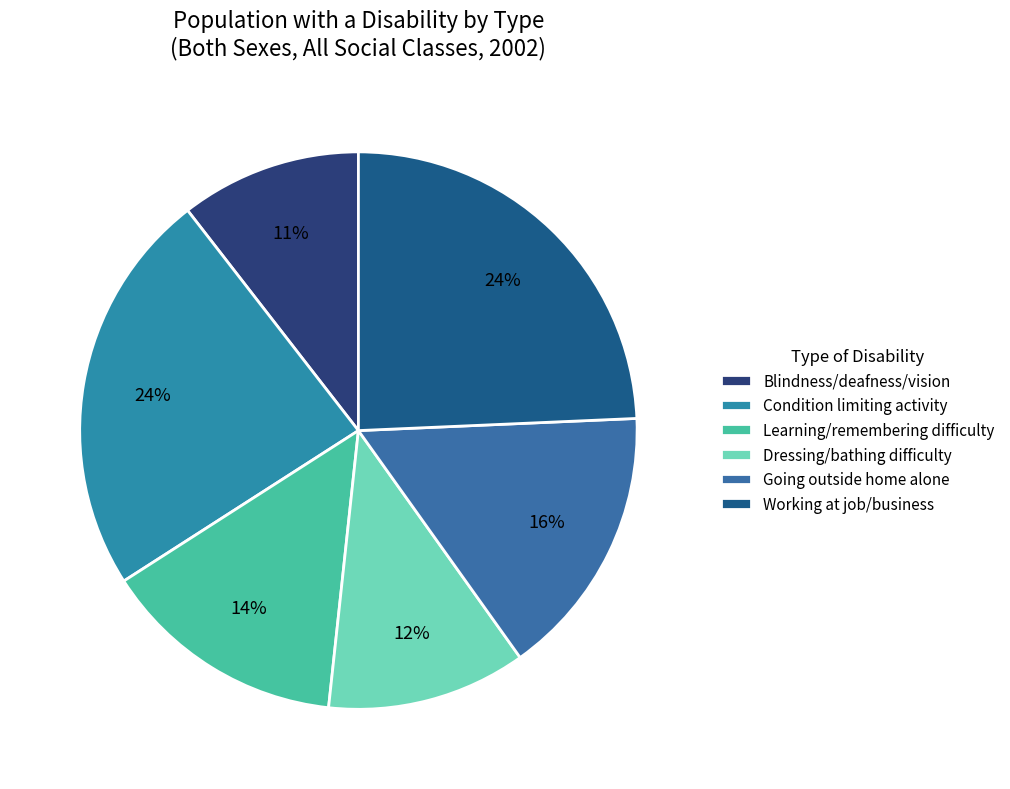

Is there any slice that represents more than half of the pie?

No